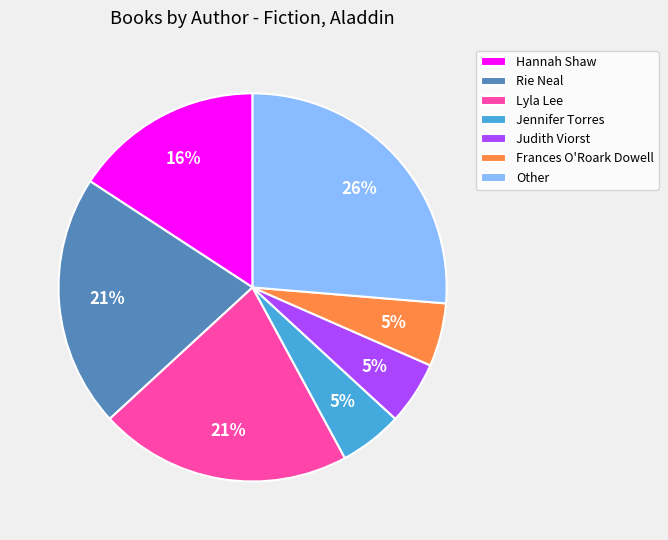

Combined, do Hannah Shaw and Frances O'Roark Dowell account for over 50%?

No